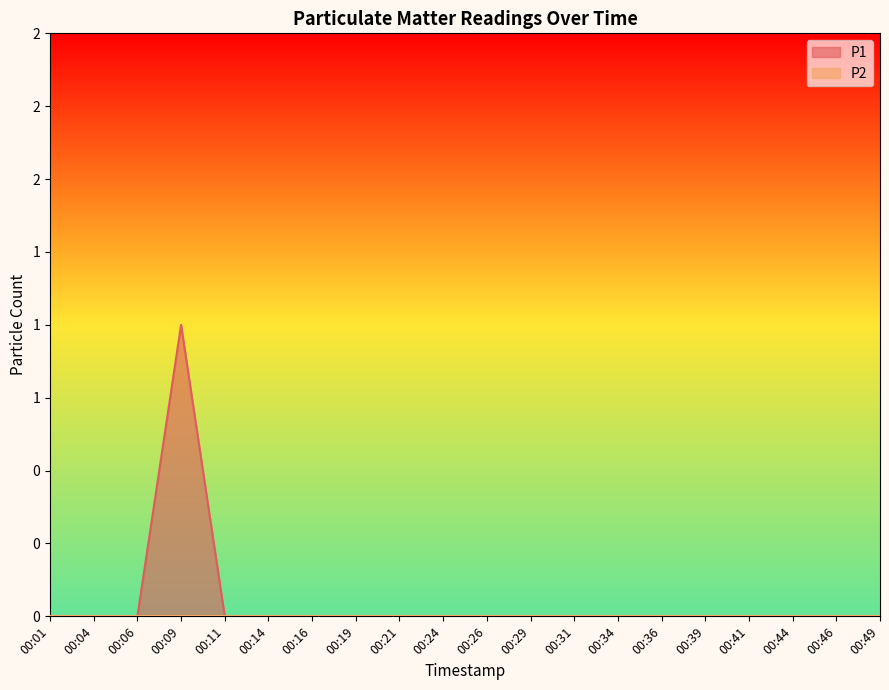

Reading left to right, transcribe all the data shown in this chart.

00:01=0	00:04=0	00:06=0	00:09=1	00:11=0	00:14=0	00:16=0	00:19=0	00:21=0	00:24=0	00:26=0	00:29=0	00:31=0	00:34=0	00:36=0	00:39=0	00:41=0	00:44=0	00:46=0	00:49=0